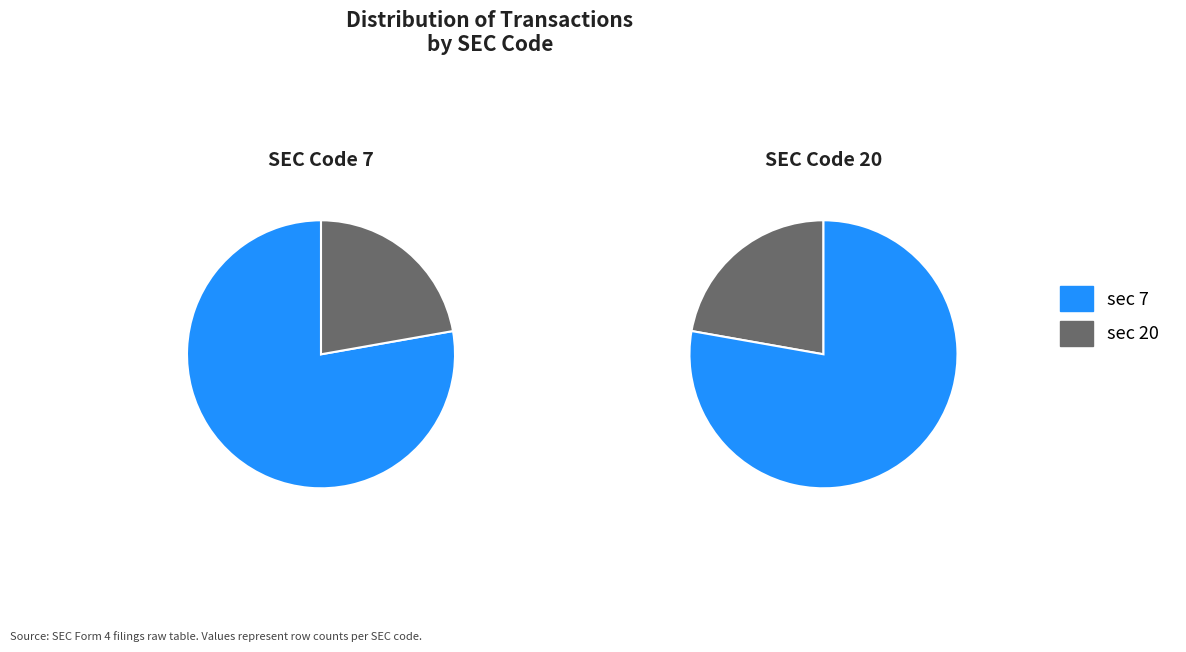

What is the largest slice in the pie chart?

sec=7